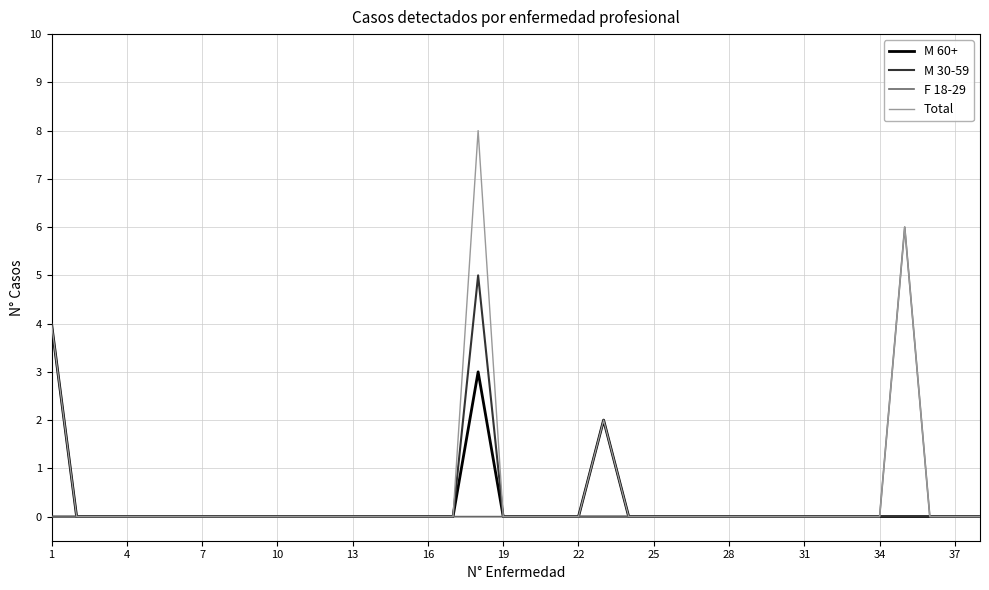

What is the maximum value shown in the chart?

8